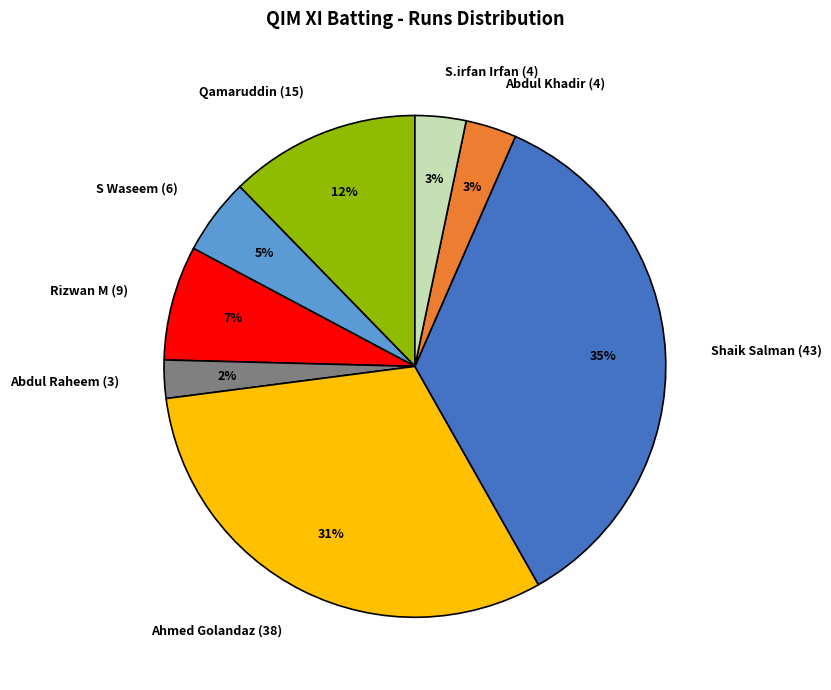

To the nearest percent, what is the average slice percentage?

12%